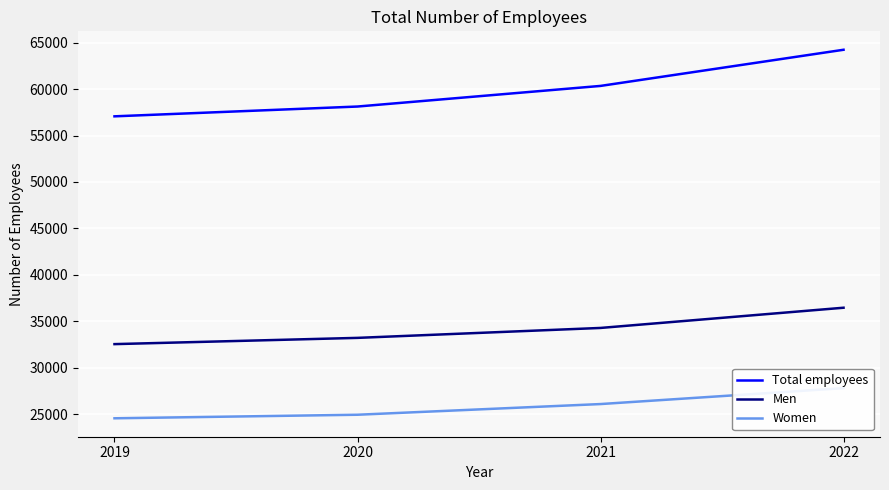

At which label is Women closest to 26165?

2021